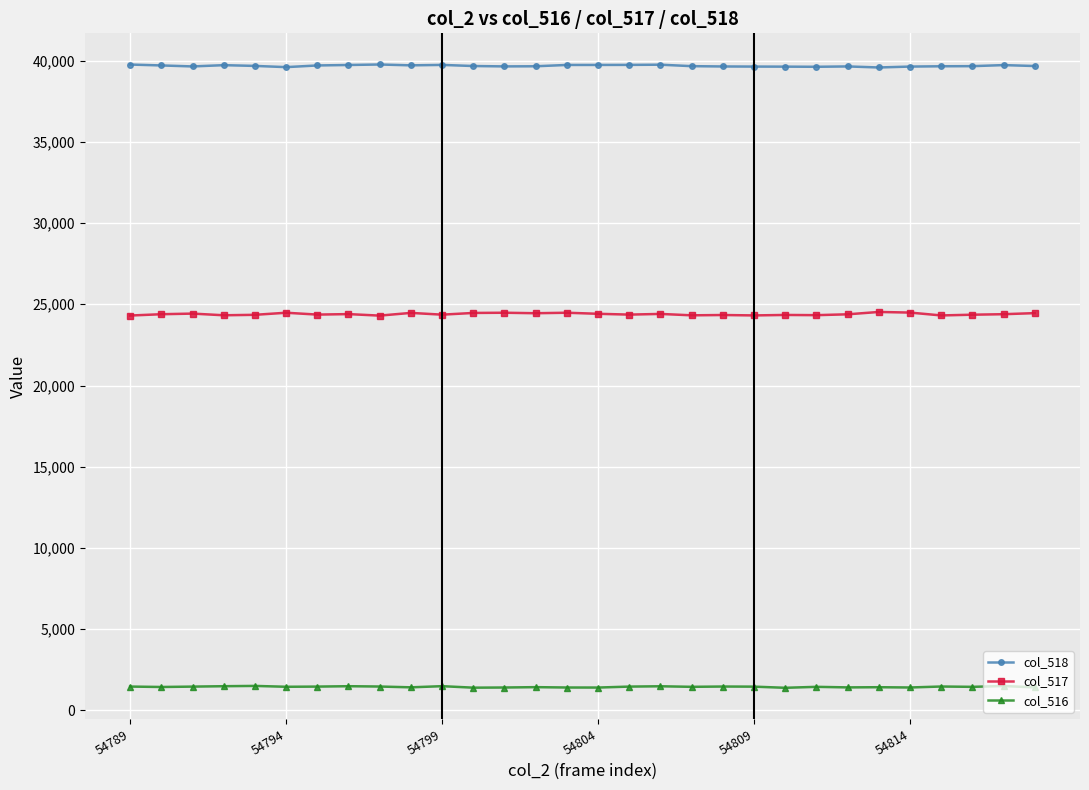

True or false: col_518 and col_517 intersect in this chart.

False